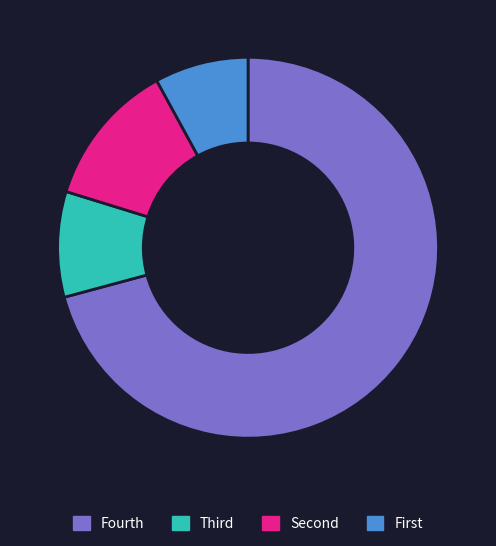

Is there a majority slice in this chart?

Yes